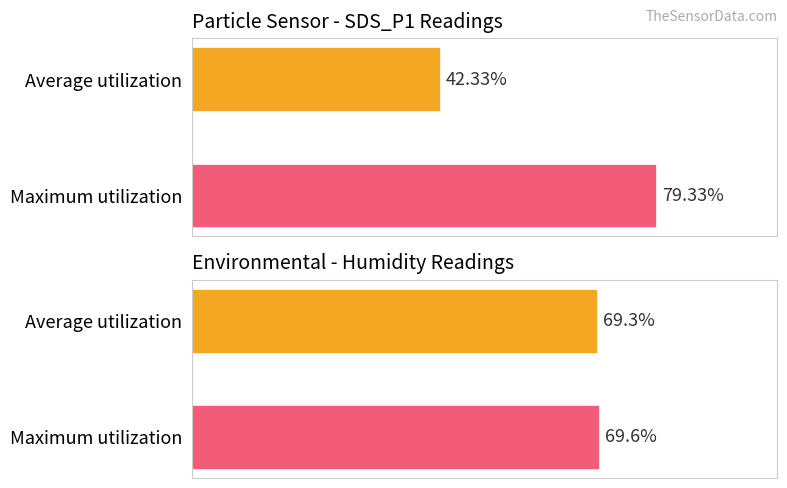

What is the maximum value shown in the chart?

79.3